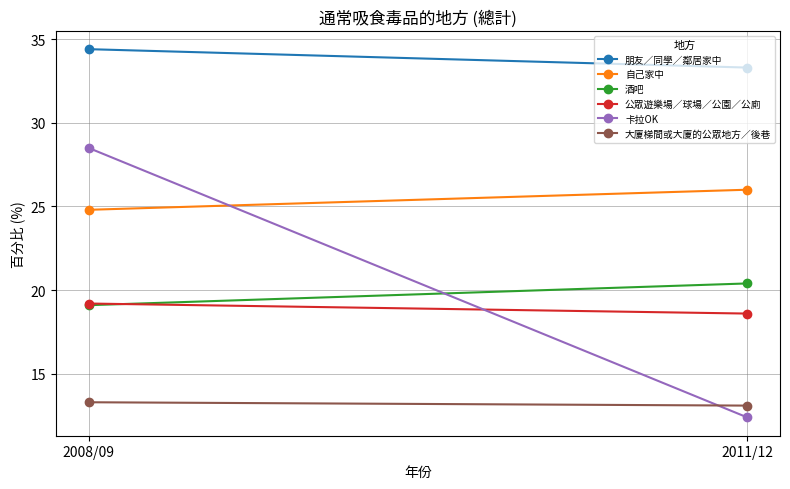

Where is 卡拉OK nearest to the value 20?

2011/12